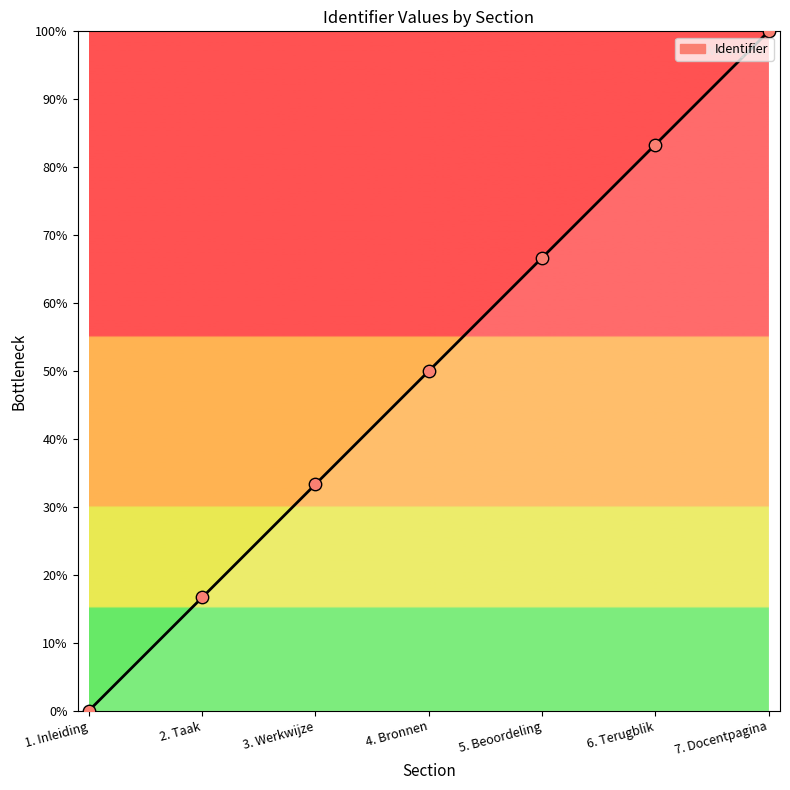

What is the ratio of the value at 3. Werkwijze to the value at 6. Terugblik?

0.4